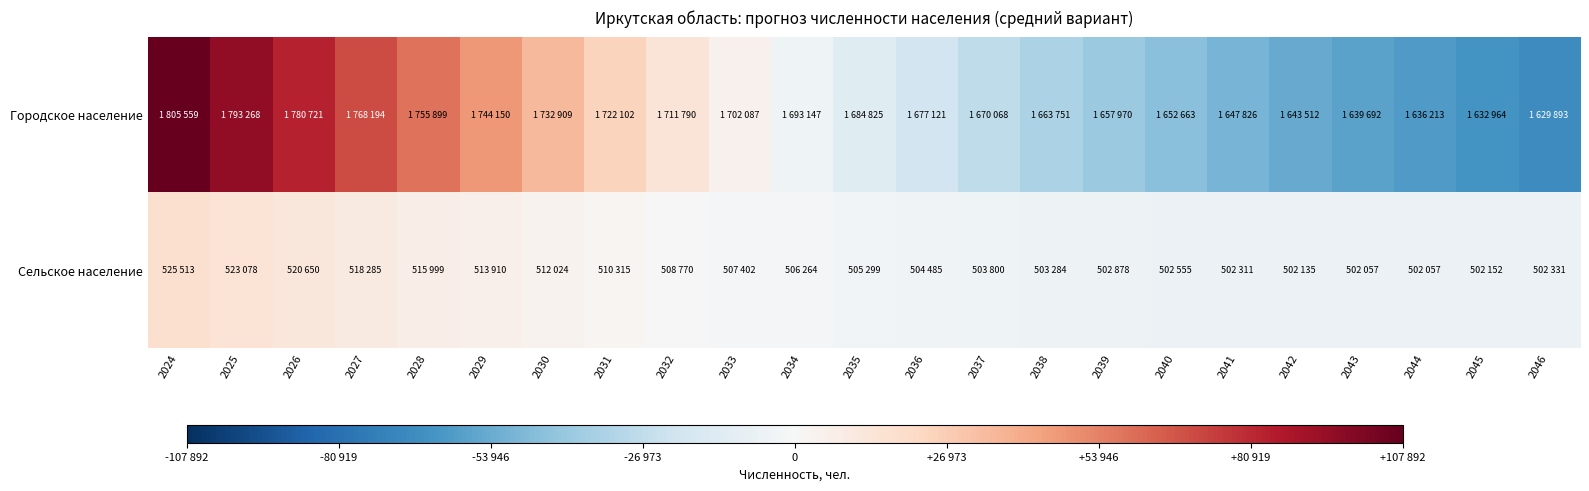

Reading left to right, transcribe all the data shown in this chart.

Городское население: 2024=107892.7	2025=95601.7	2026=83054.7	2027=70527.7	2028=58232.7	2029=46483.7	2030=35242.7	2031=24435.7	2032=14123.7	2033=4420.7	2034=-4519.3	2035=-12841.3	2036=-20545.3	2037=-27598.3	2038=-33915.3	2039=-39696.3	2040=-45003.3	2041=-49840.3	2042=-54154.3	2043=-57974.3	2044=-61453.3	2045=-64702.3	2046=-67773.3
Сельское население: 2024=16923.7	2025=14488.7	2026=12060.7	2027=9695.7	2028=7409.7	2029=5320.7	2030=3434.7	2031=1725.7	2032=180.7	2033=-1187.3	2034=-2325.3	2035=-3290.3	2036=-4104.3	2037=-4789.3	2038=-5305.3	2039=-5711.3	2040=-6034.3	2041=-6278.3	2042=-6454.3	2043=-6532.3	2044=-6532.3	2045=-6437.3	2046=-6258.3